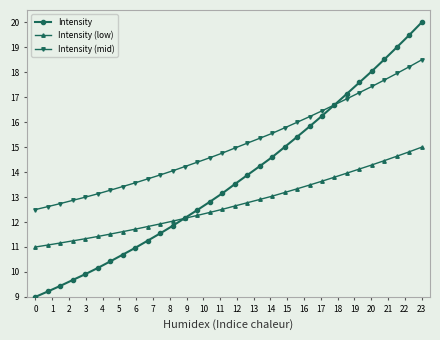

What is the value of the Intensity point at the 14th from the left?

12.5